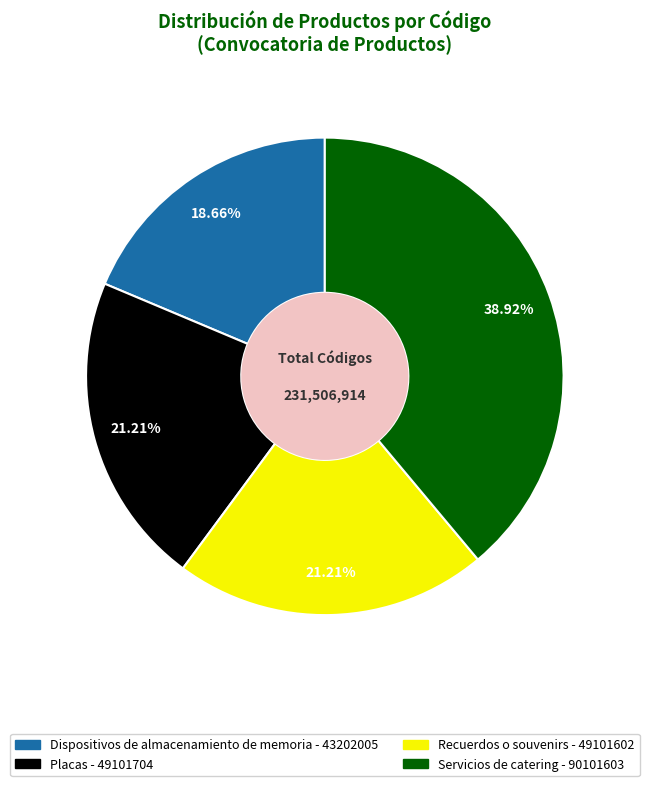

Is Servicios de catering the majority of the pie?

No